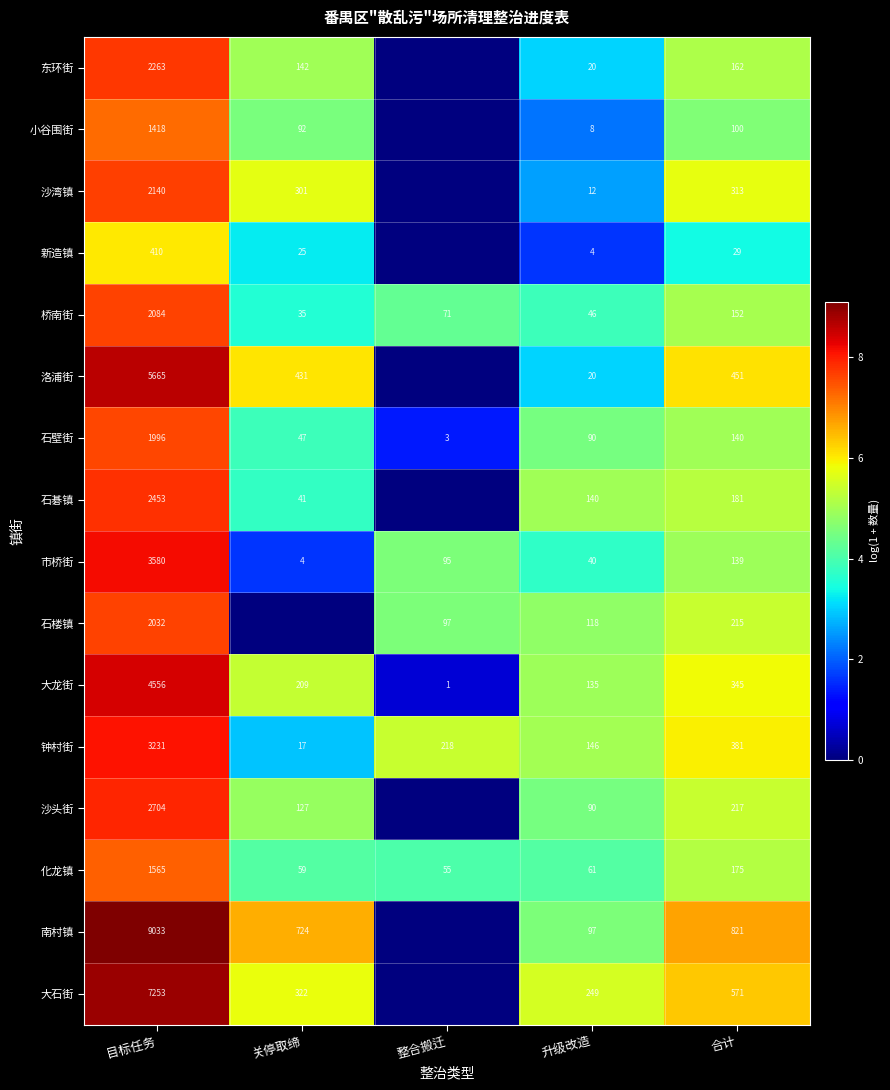

What is the difference between the highest and lowest values at 合计?

792